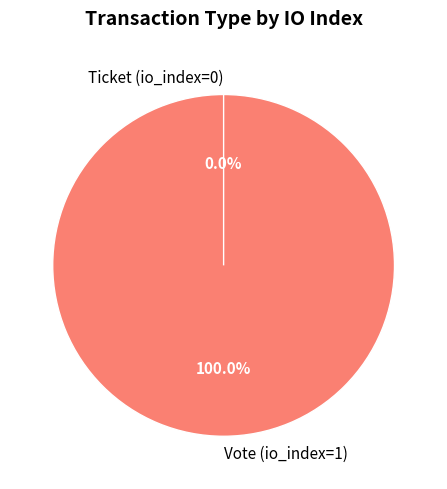

Which slice is the largest?

Vote (io_index=1)